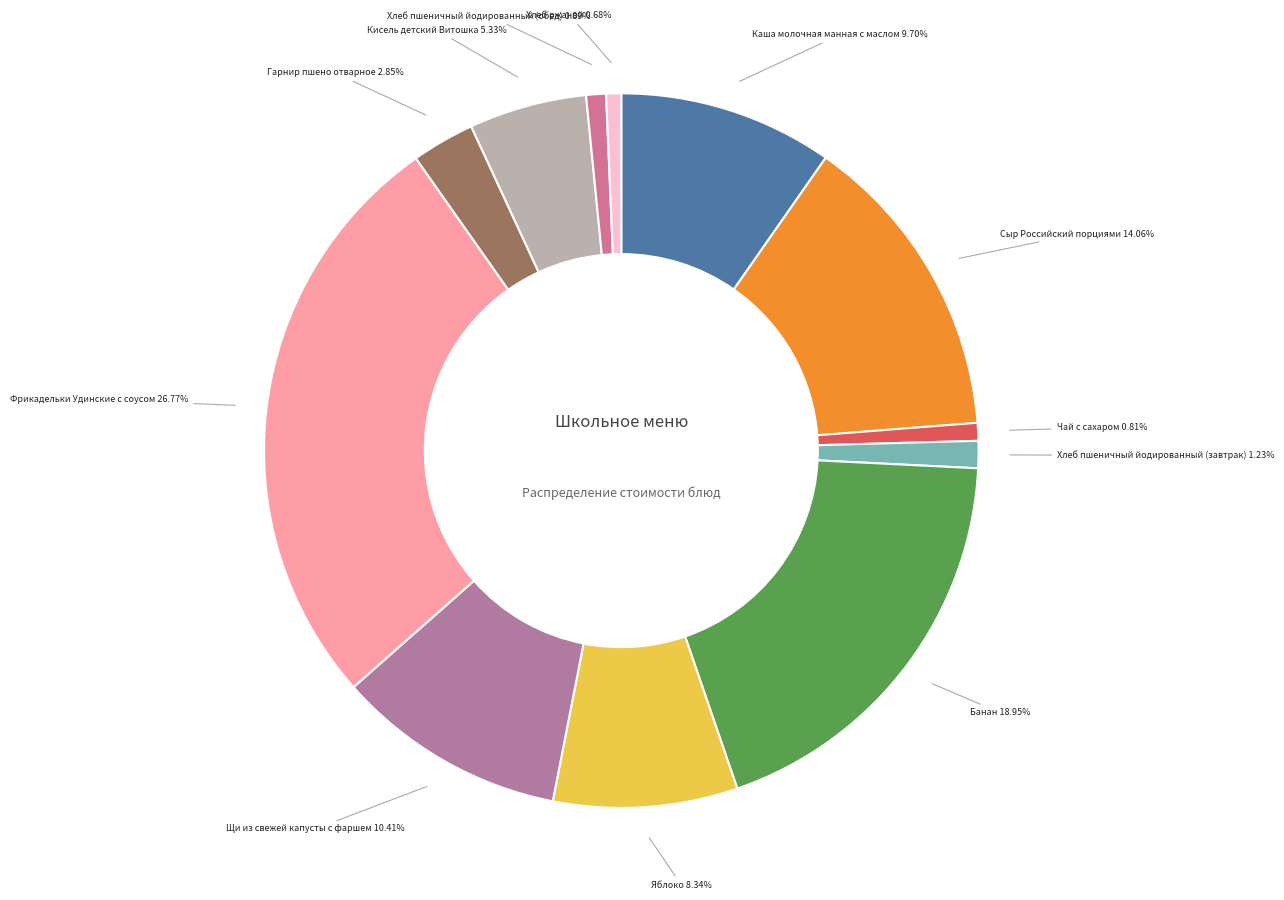

Count the number of slices in the pie.

12